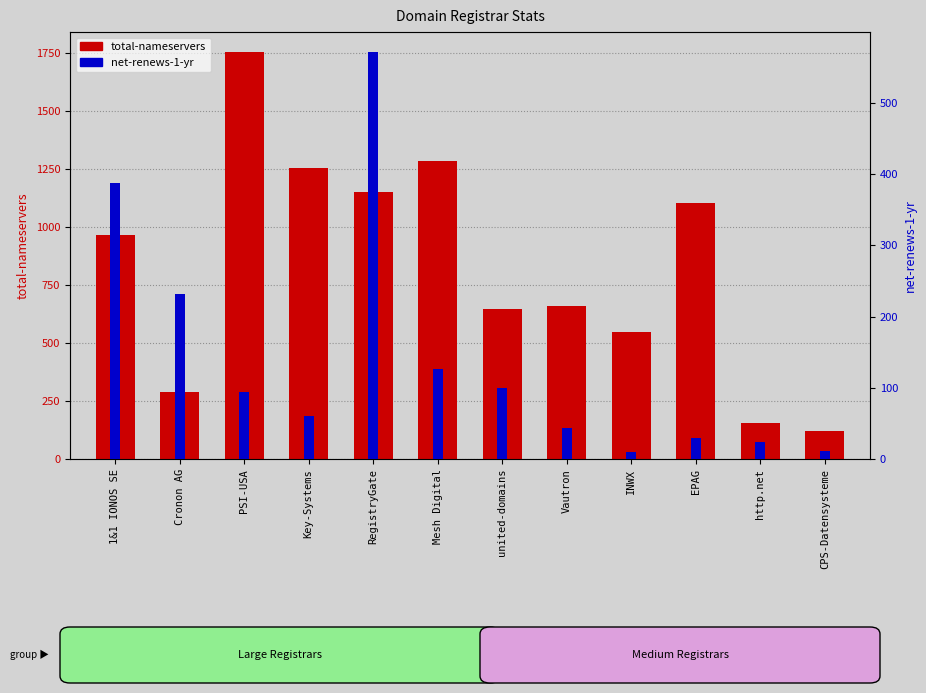

What is the difference between the net-renews-1-yr values at http.net and Key-Systems?

36